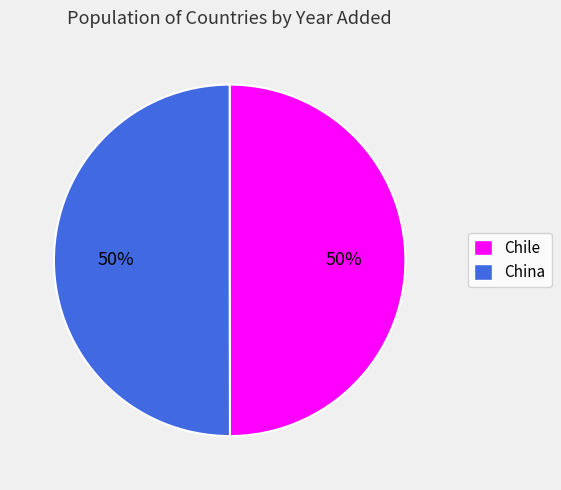

How many slices are in this pie chart?

2